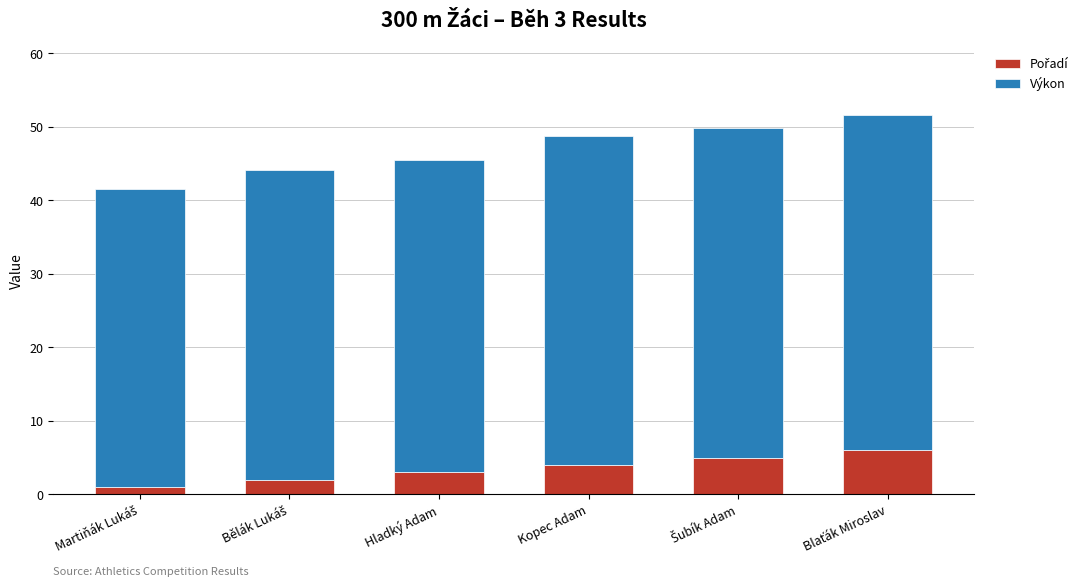

What is the label of the 6th bar from the left?

Blaťák Miroslav